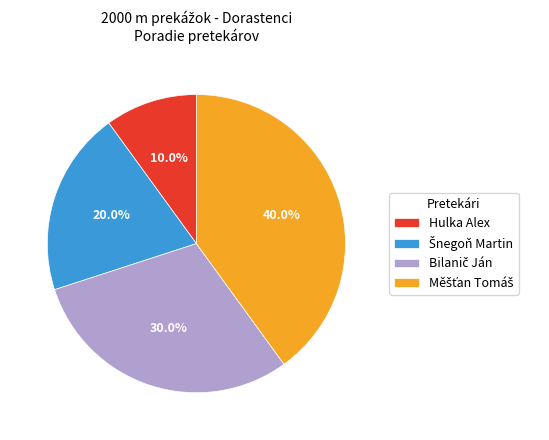

Does any single category account for the majority?

No